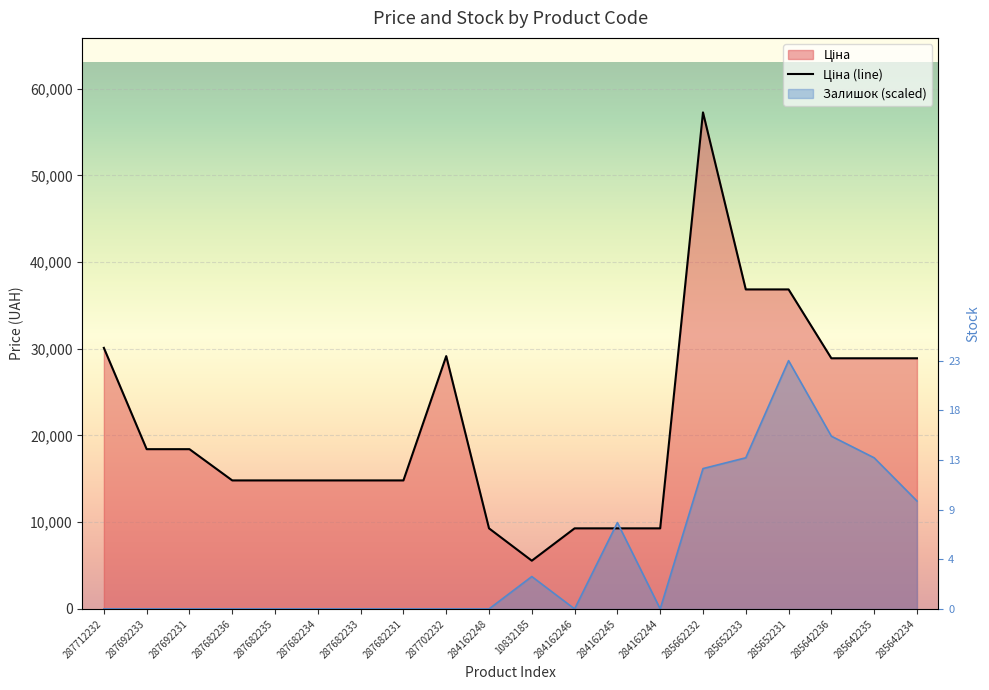

Where is the first local minimum?

10832185